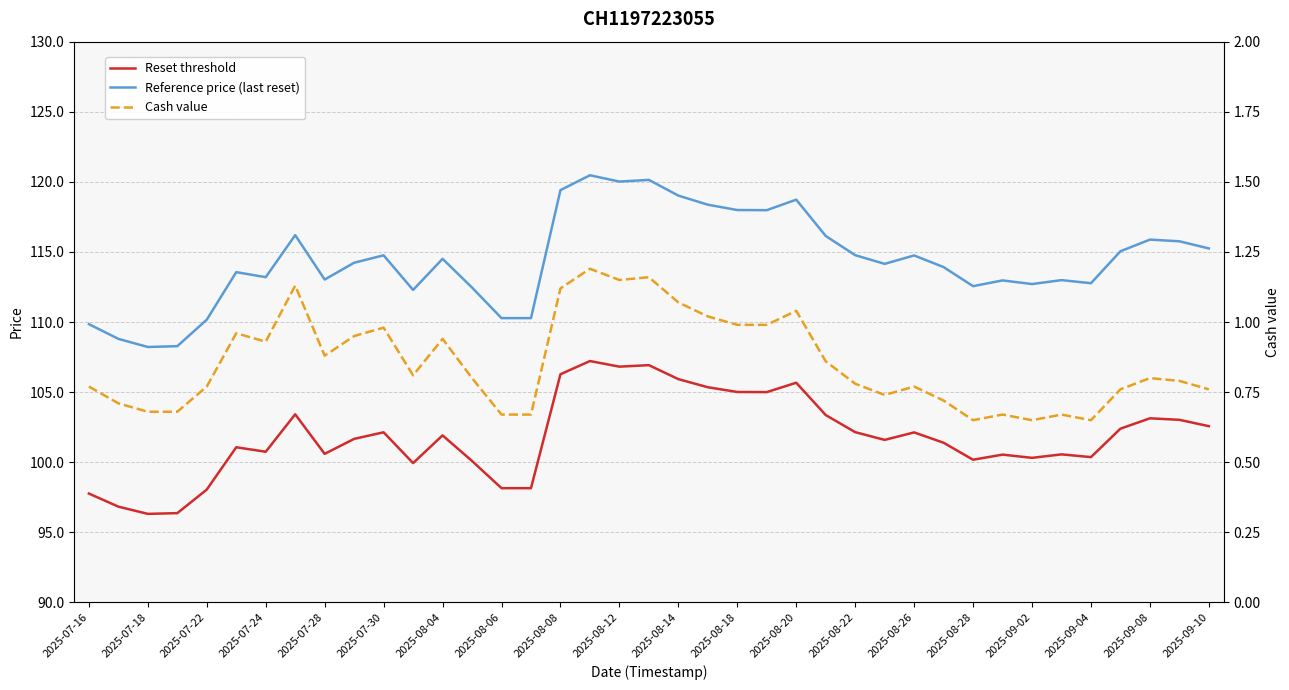

Which series has the widest spread of values?

Reference price (last reset)